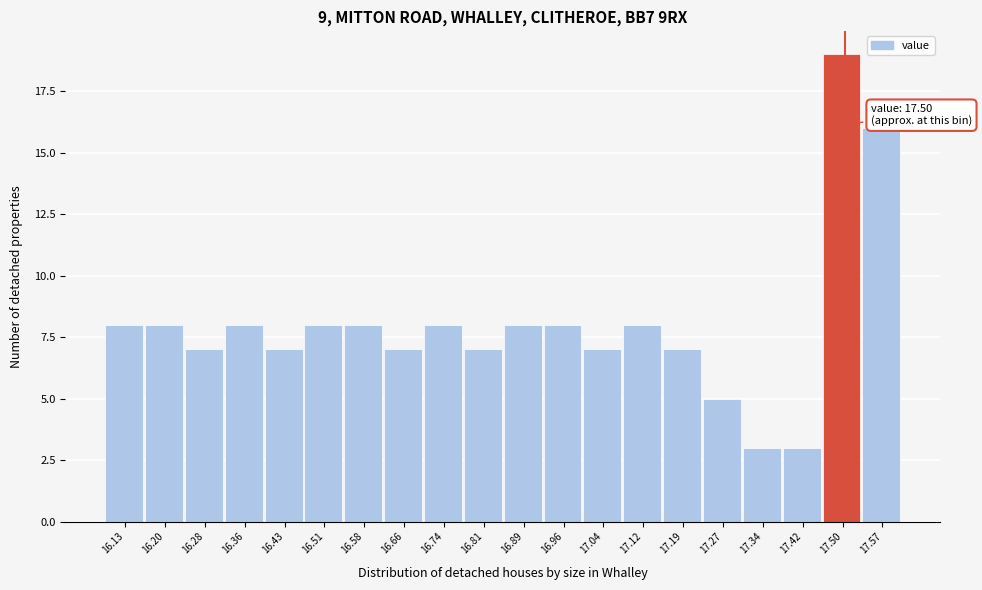

Which range on the x-axis has the tallest bar?

17.458 to 17.534